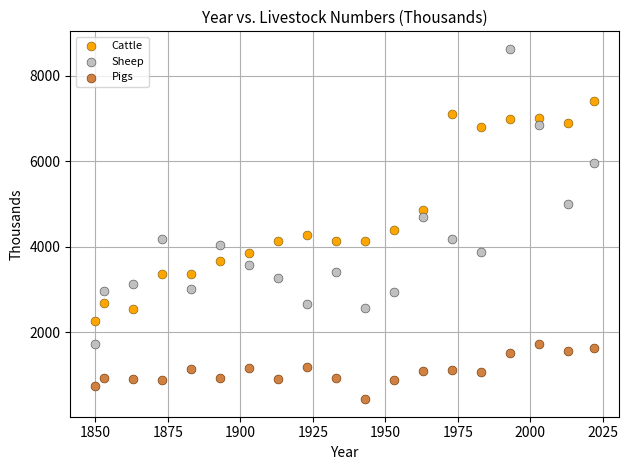

Which series has the largest Y range (max minus min)?

Sheep